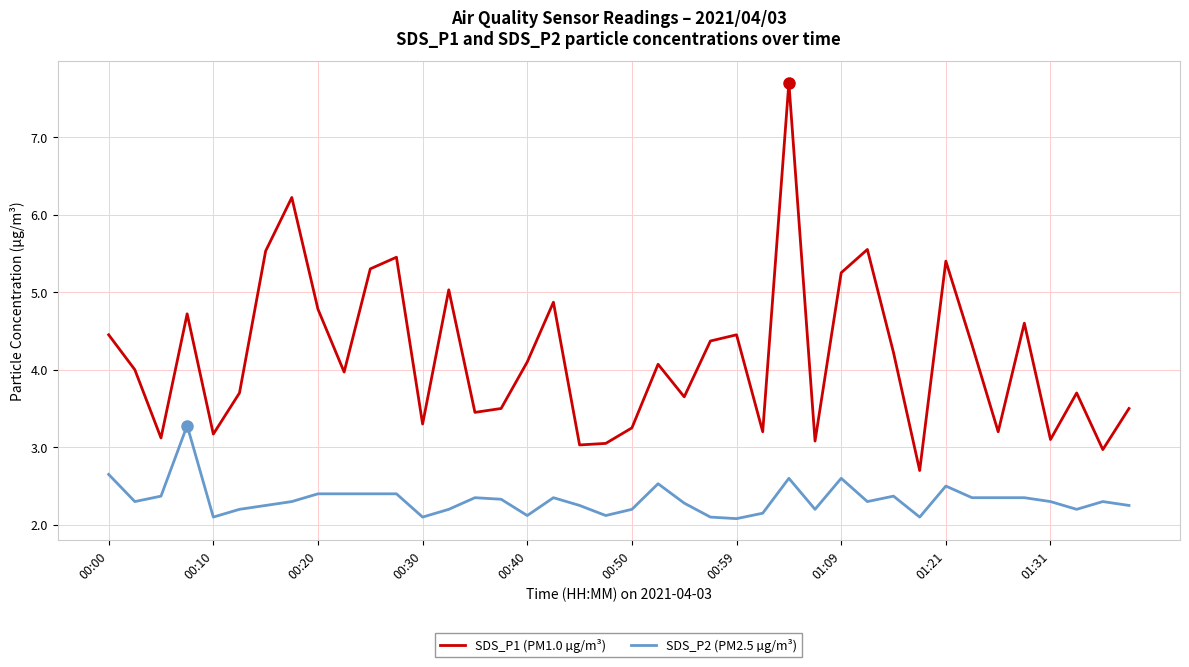

Does the chart have visible grid lines?

Yes